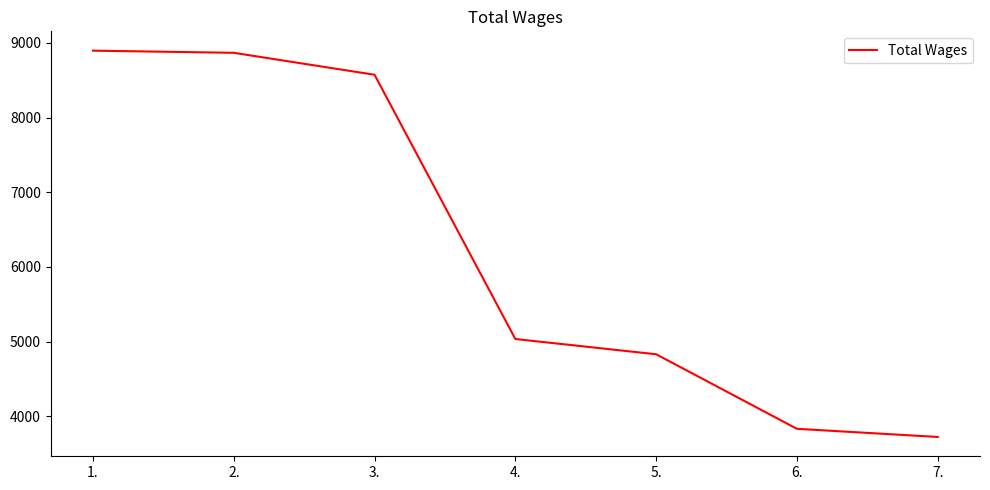

Read the value at 2., to the nearest 50.

8850